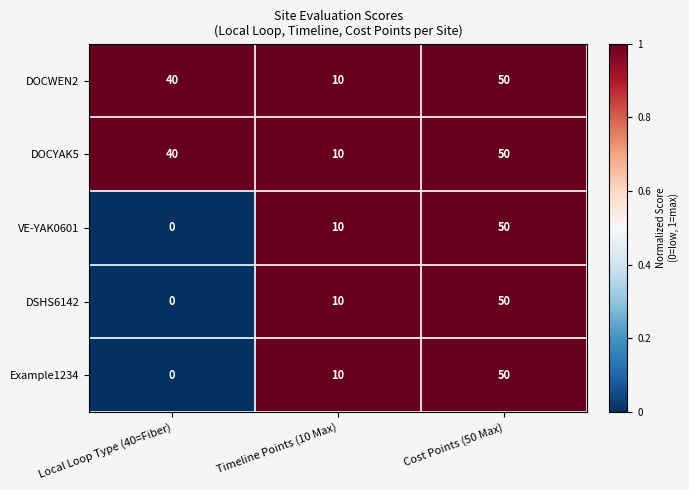

Is it true that Example1234 equals 29 at Cost Points (50 Max)?

False